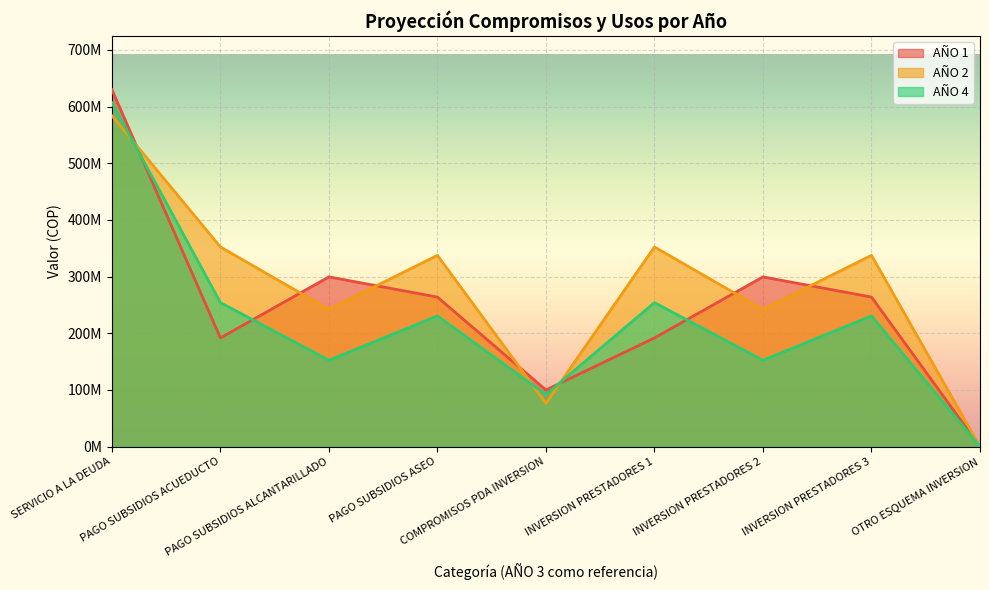

Reading right to left, transcribe all the data shown in this chart.

AÑO 1: 0.0	263884028.0	299538029.0	191824722.5	100000000.0	263884028.0	299538029.0	191824722.5	630000000.0
AÑO 2: 0.0	337541576.0	242098150.5	352328549.0	76523135.0	337541576.0	242098150.5	352328549.0	584000000.0
AÑO 4: 0.0	230646184.7	152400573.7	254184029.7	91841045.0	230646184.7	152400573.7	254184029.7	607000000.0